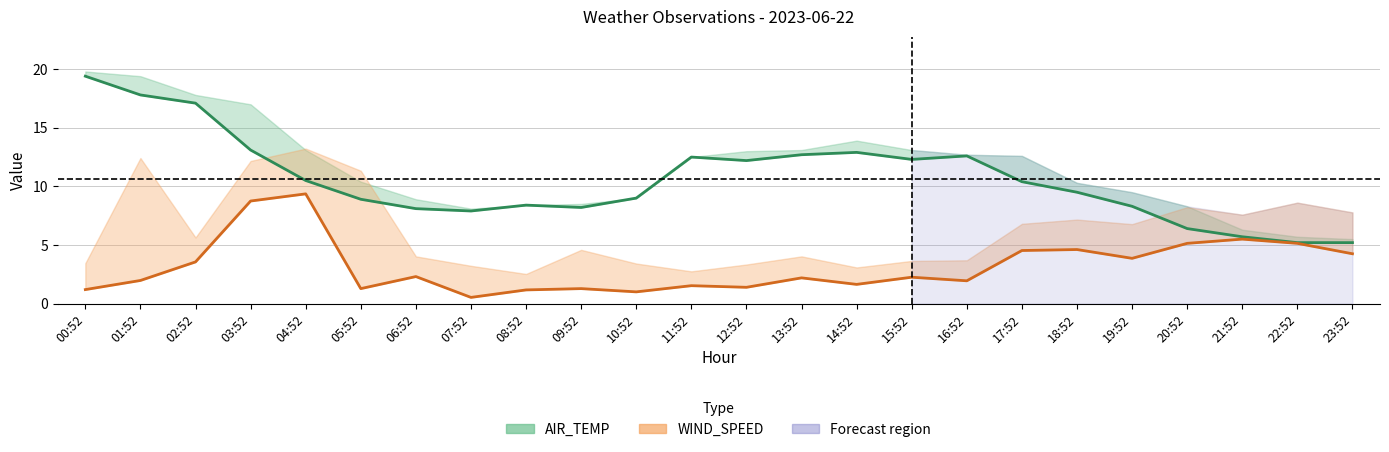

What is the label of the 7th point from the left?

06:52